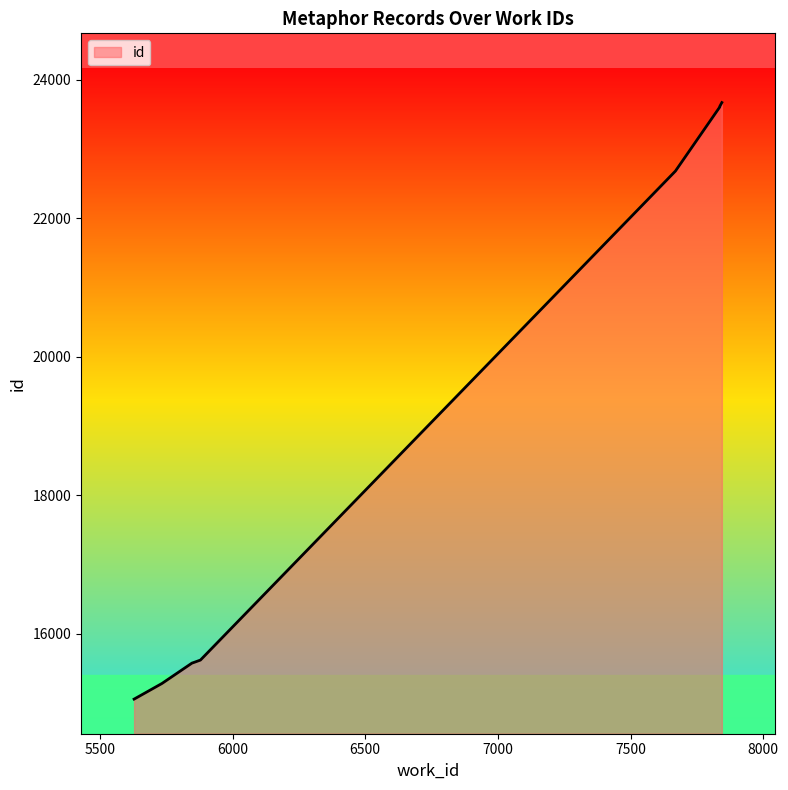

Which category has the highest value across all series?

7844